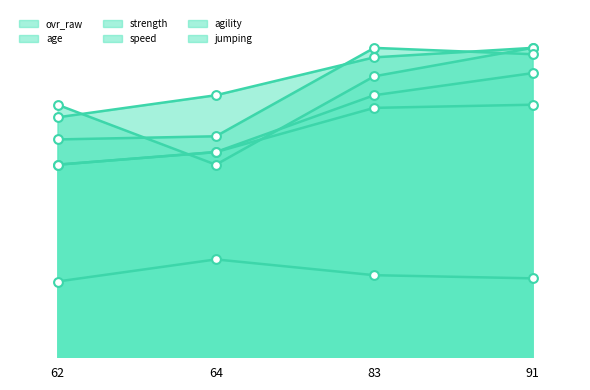

What are all the series names shown in the legend?

ovr_raw, age, strength, speed, agility, jumping